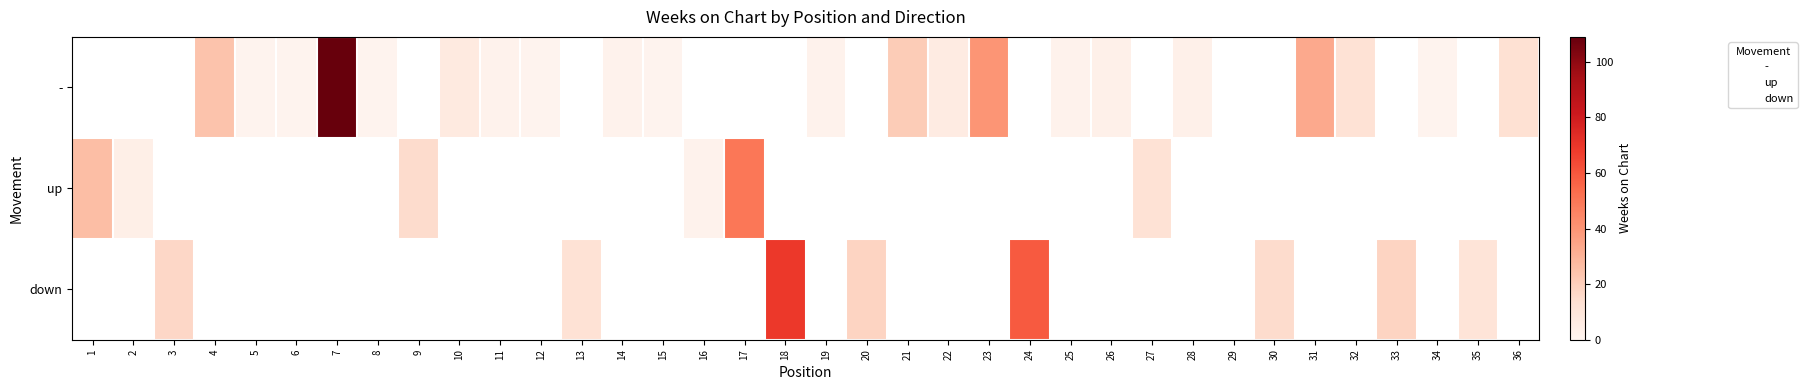

The up series shows 1.0 at 1. True or false?

True